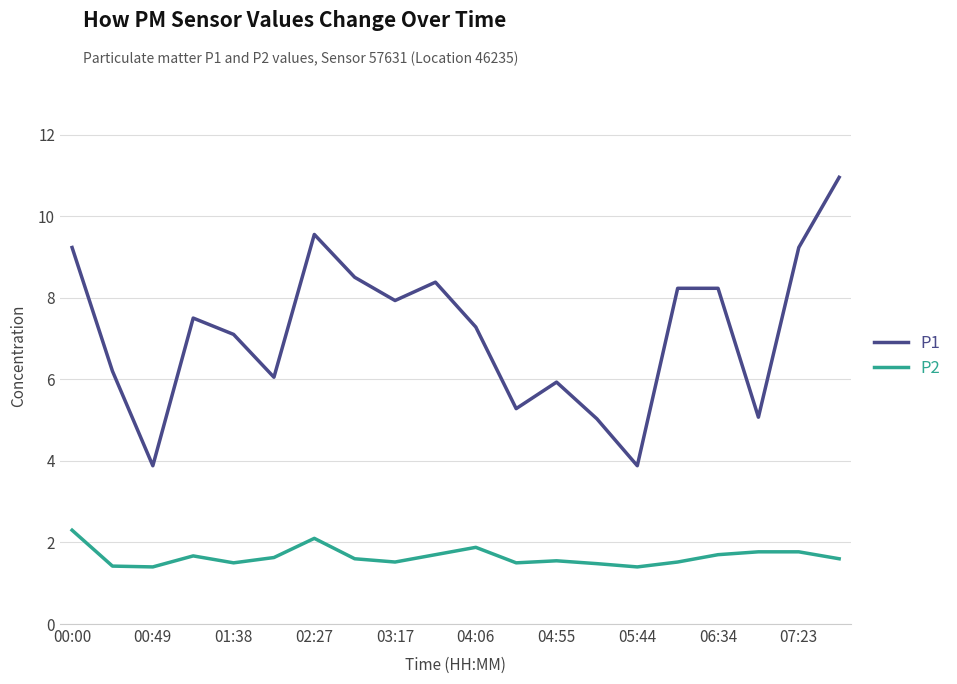

Which series has the largest range (max minus min)?

P1